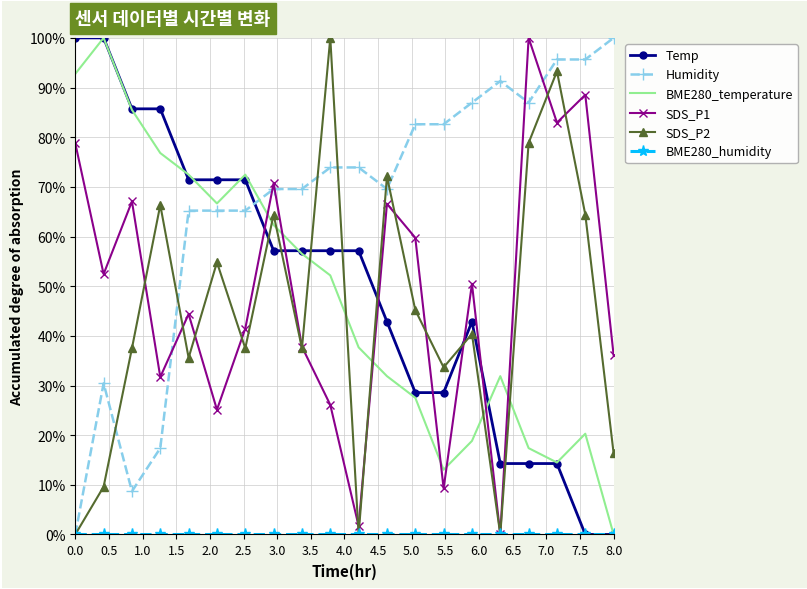

What is the maximum value for BME280_temperature?

100.0